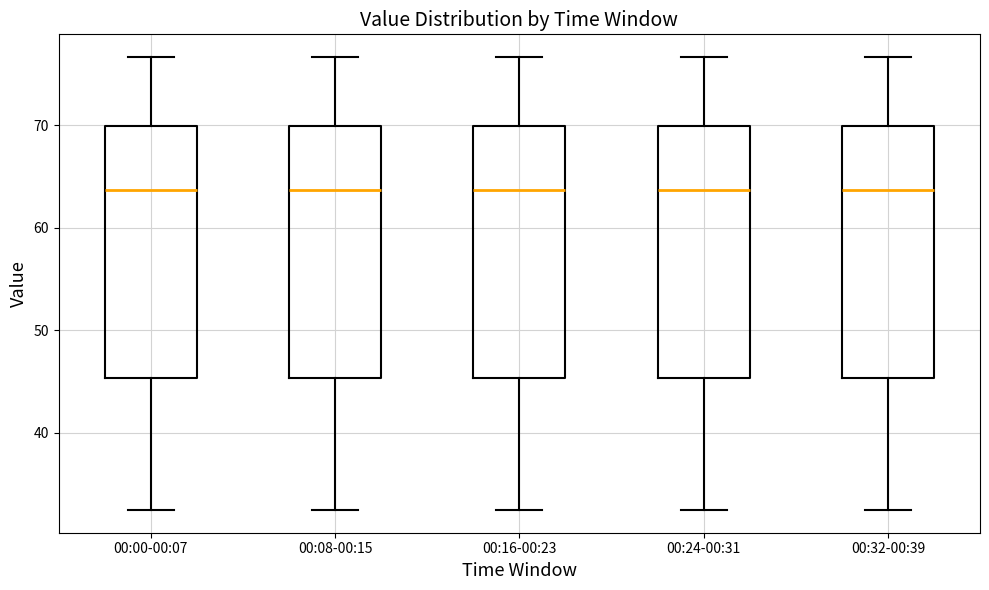

Where does the lower whisker of the box for 00:24-00:31 end on the y-axis? The values are not printed on the chart, so give them approximately, as read against the axis.

32